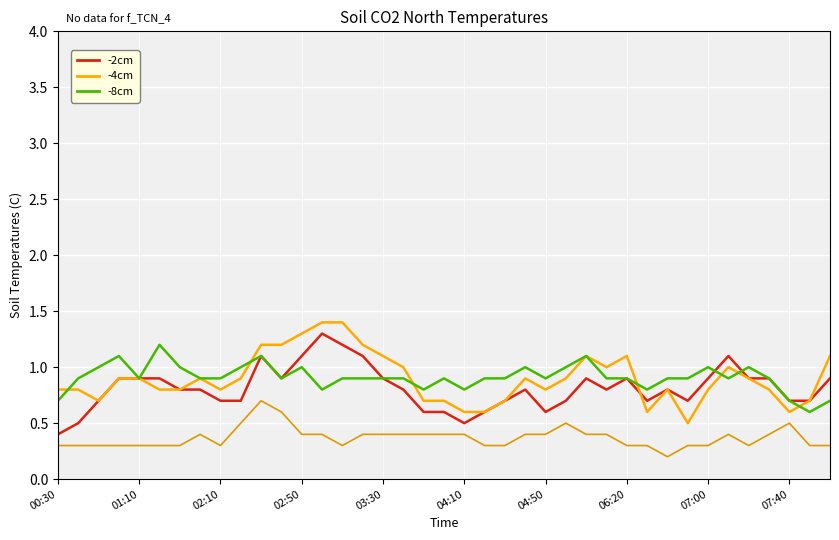

Does the chart have visible grid lines?

Yes